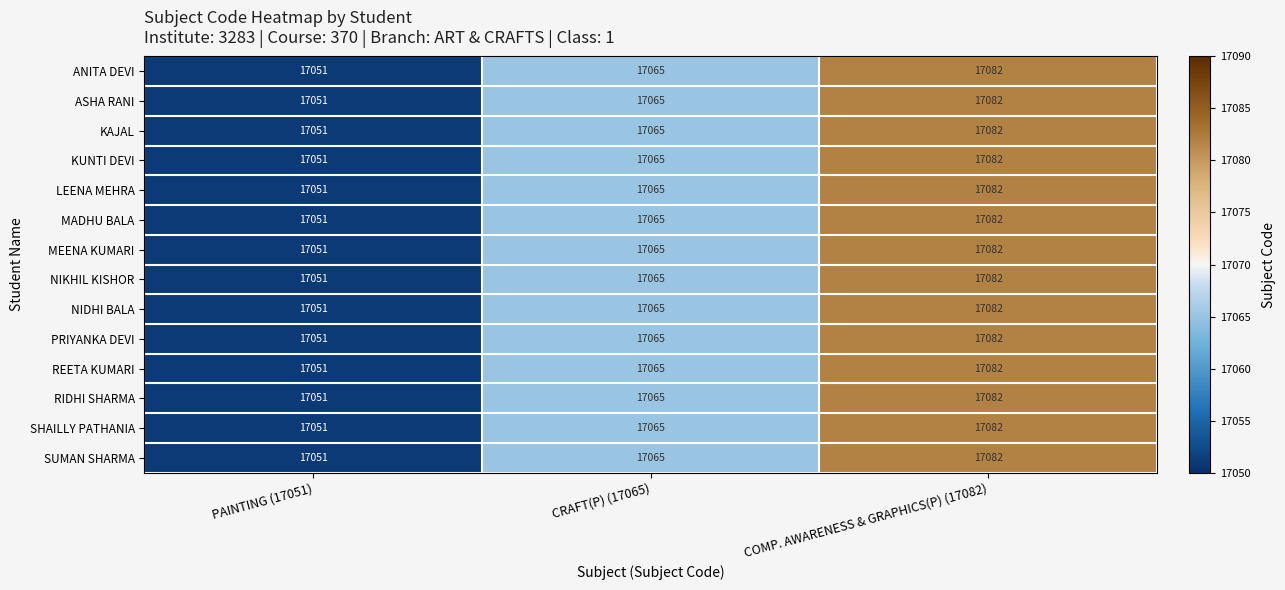

Which category has the lowest value in the PRIYANKA DEVI series?

PAINTING (17051)